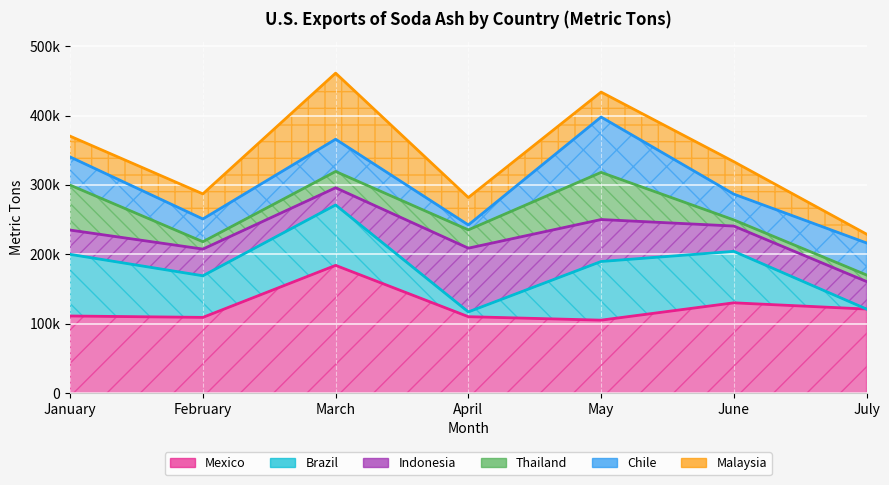

True or false: Chile and Thailand cross at least once.

True